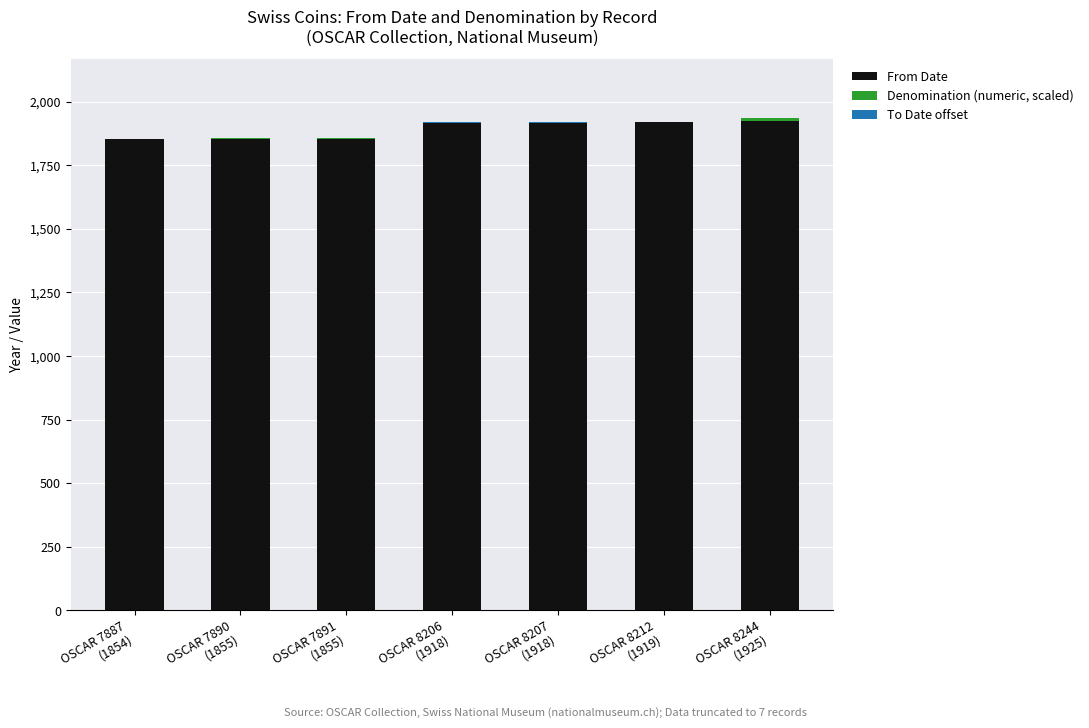

How many data points does each series have?

7